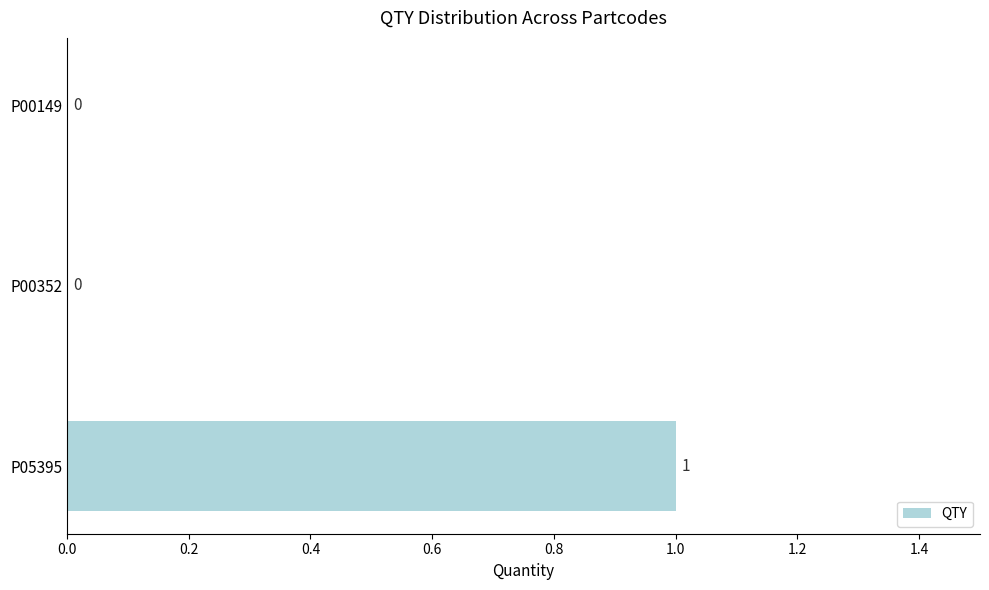

Are the bars grouped side by side (vs. stacked)?

No